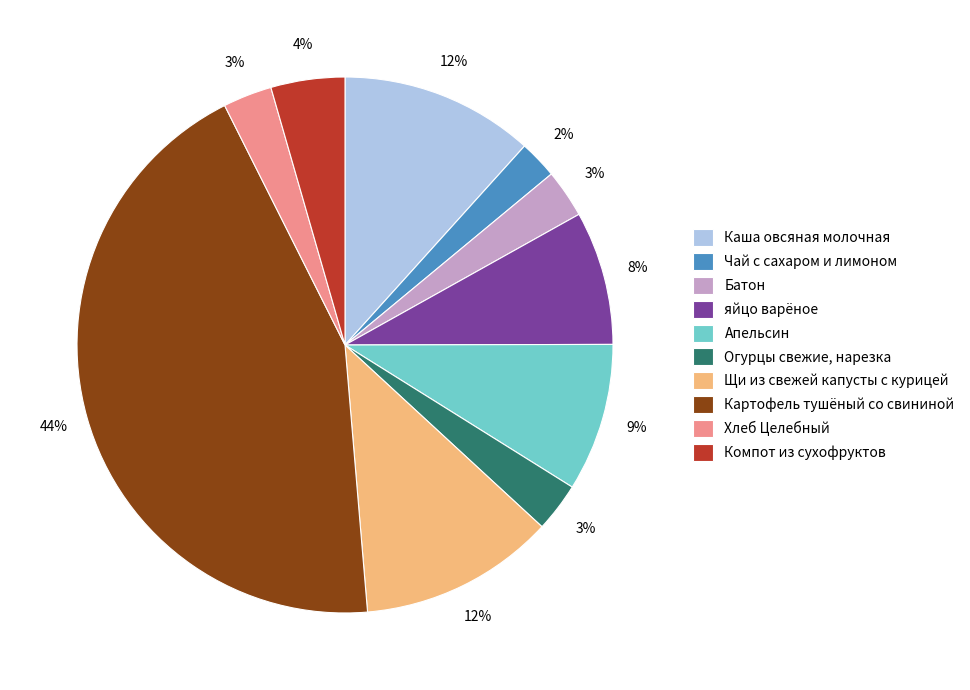

Which has a higher value, Компот из сухофруктов or яйцо варёное?

яйцо варёное